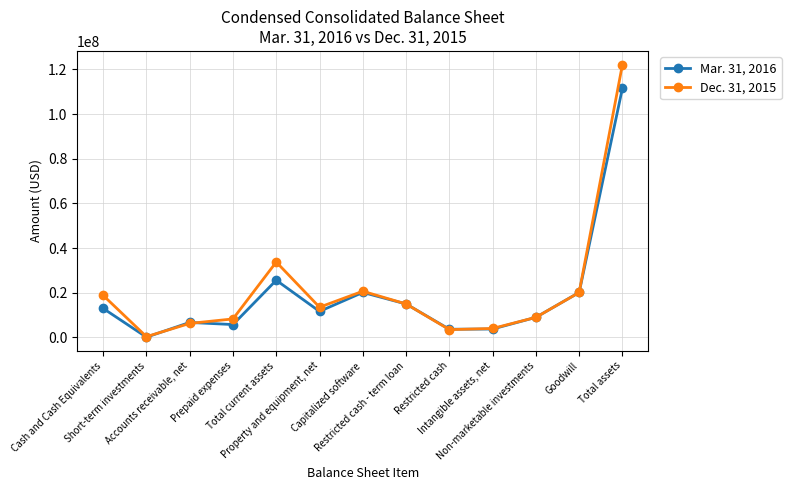

Where is the first local maximum for Dec. 31, 2015?

Total current assets